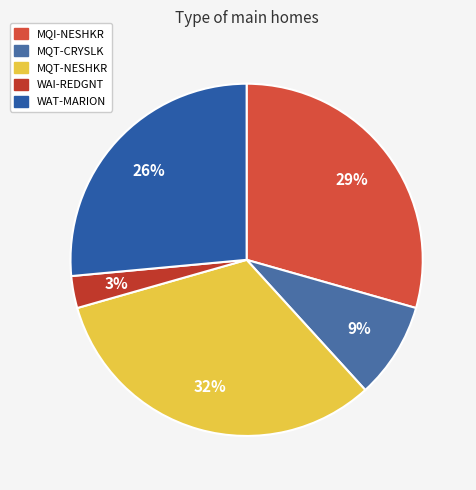

To the nearest percent, what percentage of the pie is WAI-REDGNT?

3%